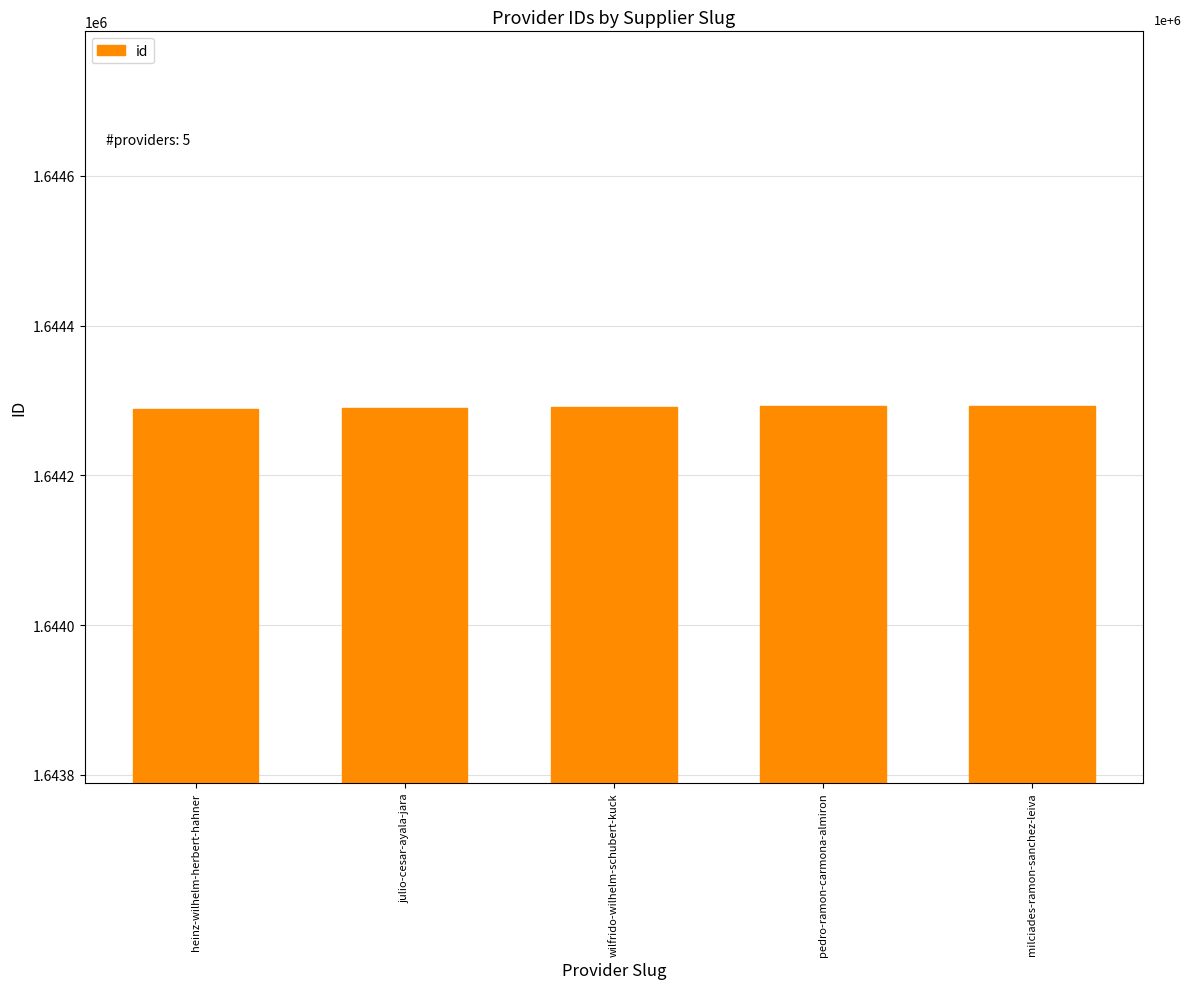

What is the greatest value displayed?

1644293